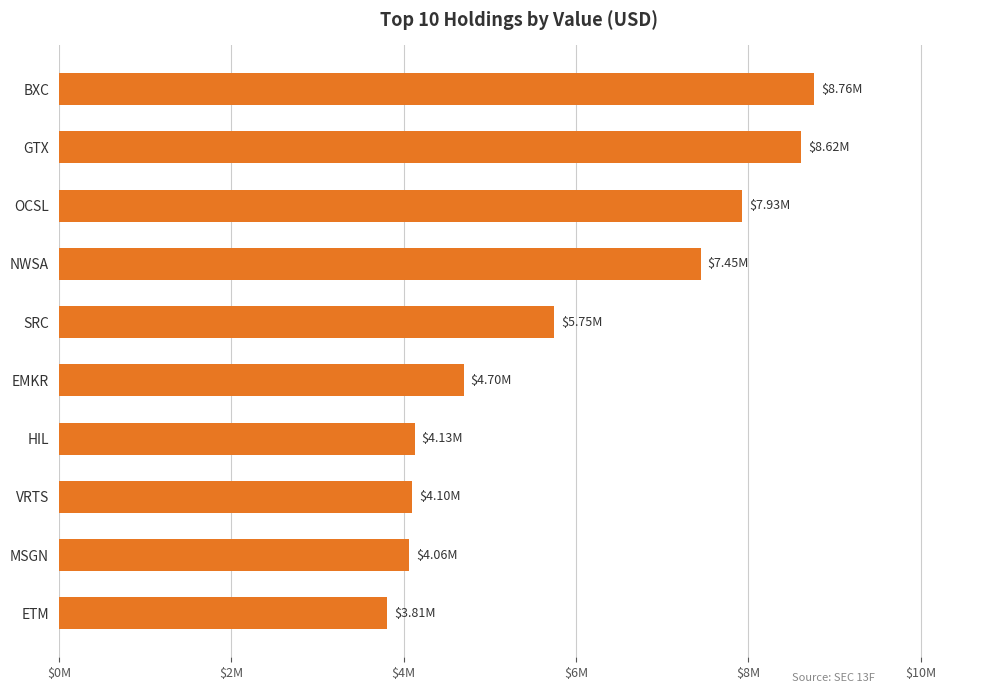

What is the difference between the maximum and minimum values?

4955000